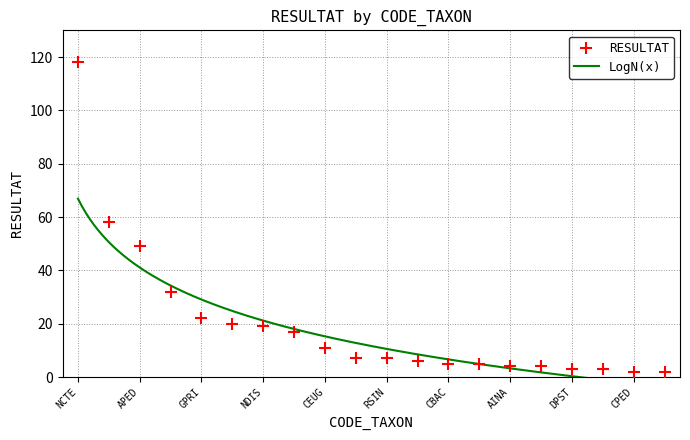

What is the change in value from ADMI to AINA?

-28